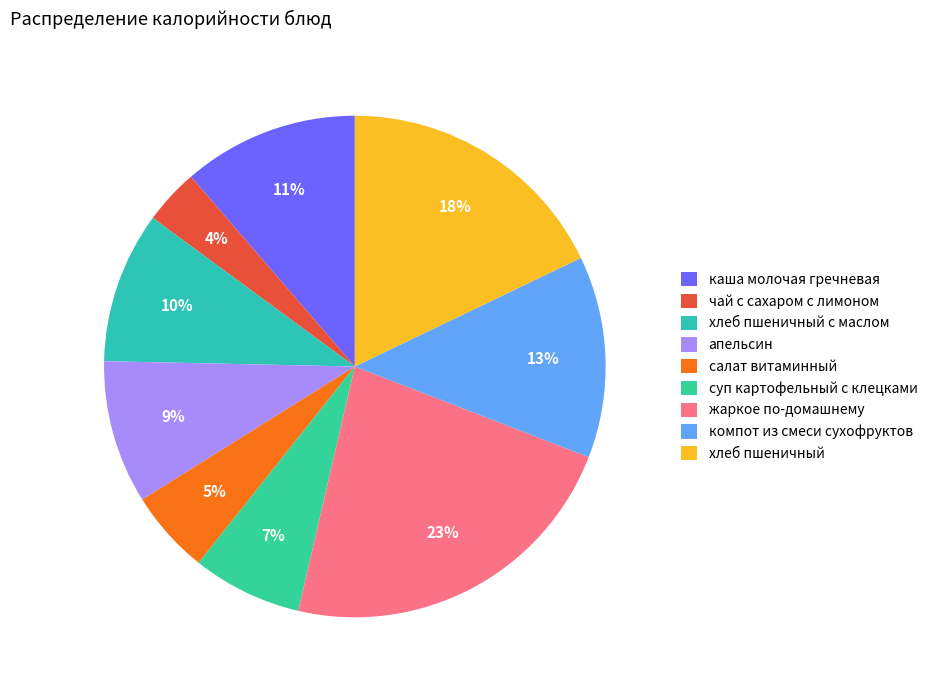

What percentage is the компот из смеси сухофруктов slice, to the nearest percent?

13%